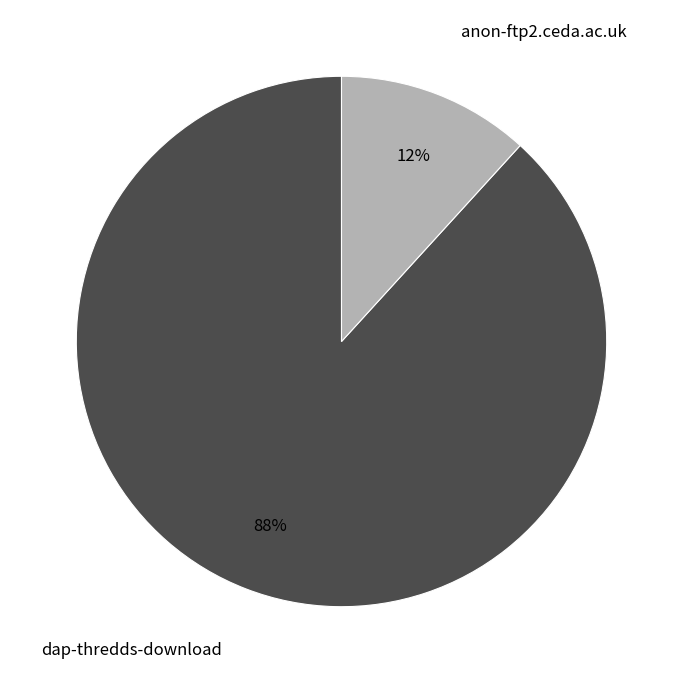

The dap-thredds-download slice represents 88% of the pie. True or false?

True